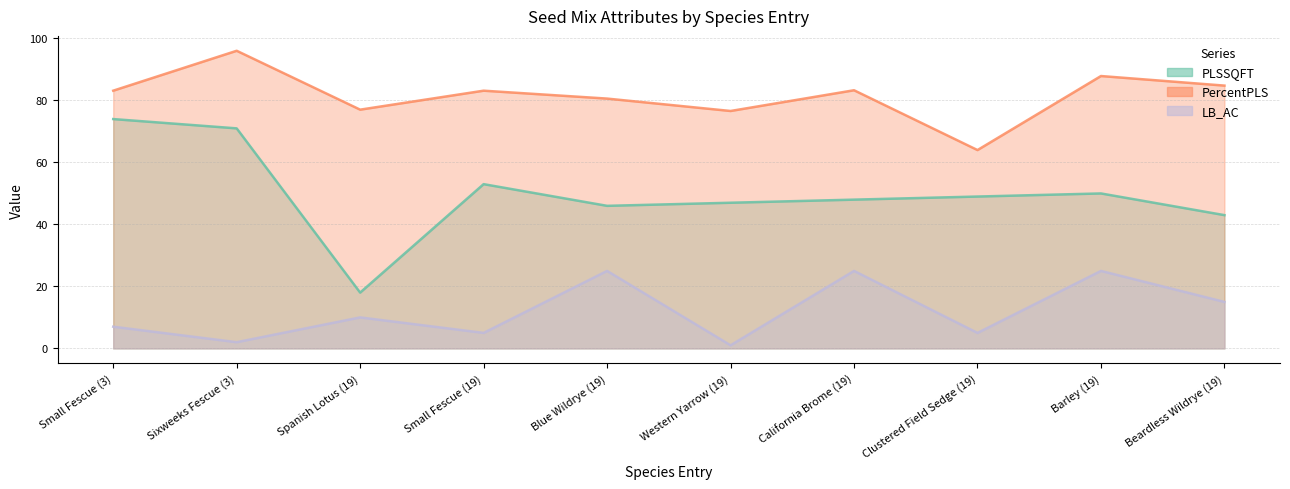

Which series has the widest spread of values?

PLSSQFT